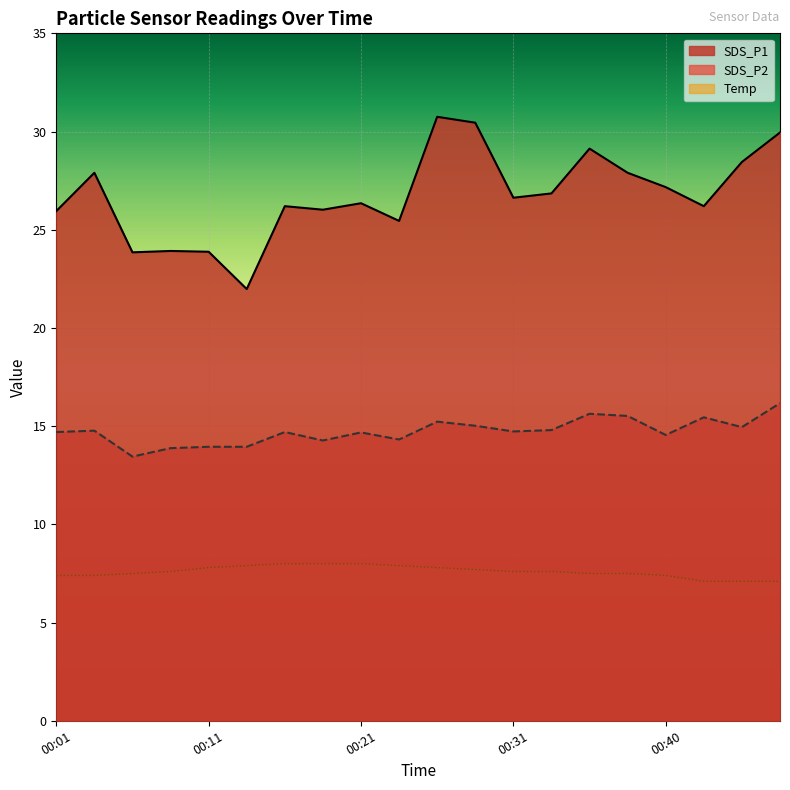

How many categories are shown in the chart?

20